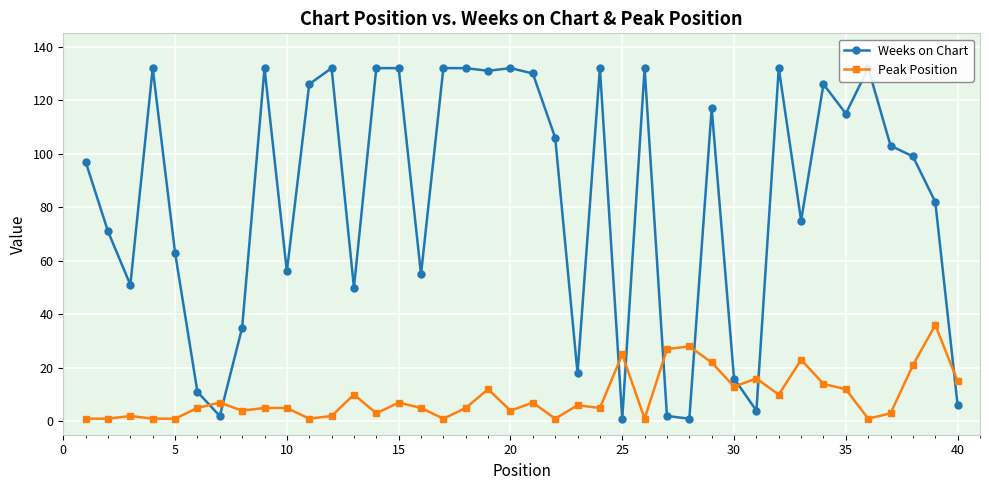

True or false: Peak Position has a value of 1 at 5.

True